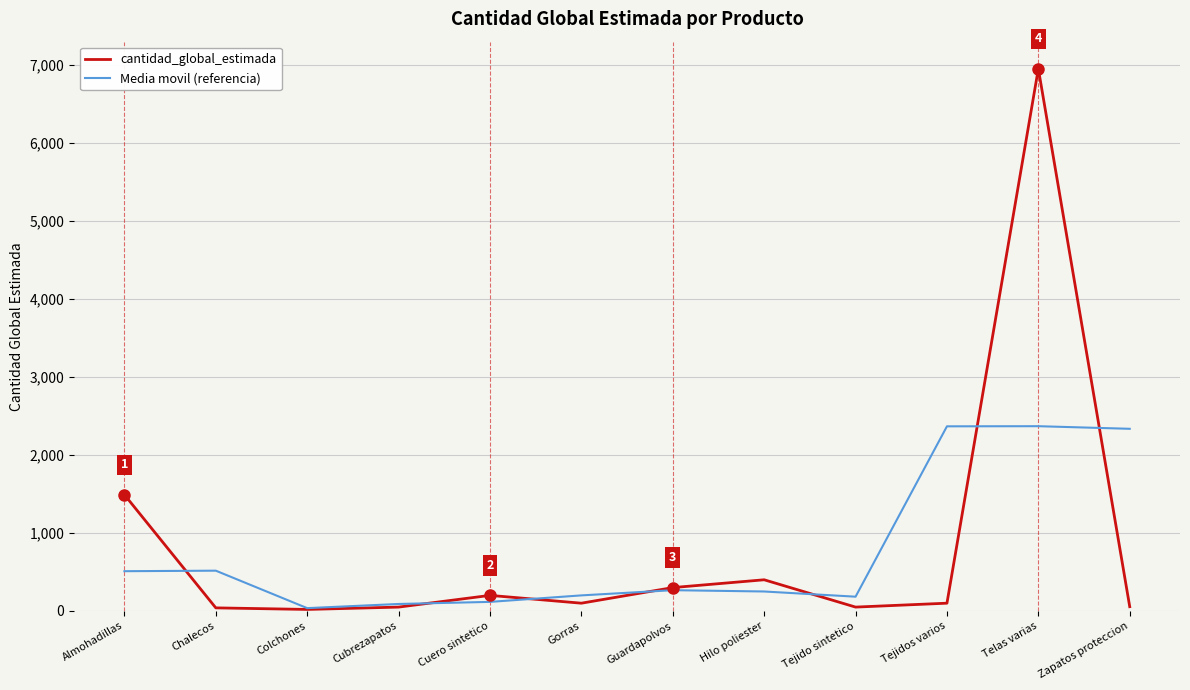

At which category is the sum across all series the highest?

Telas varias